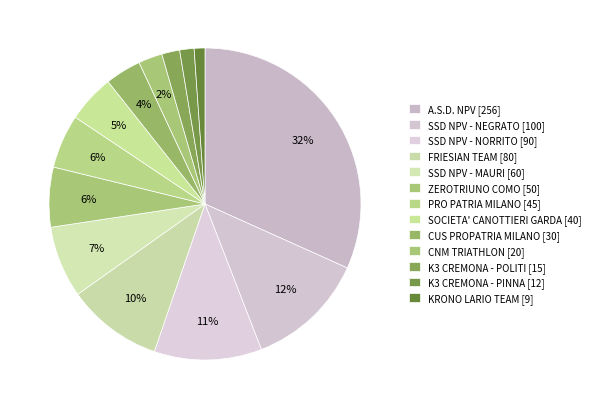

Is SSD NPV - NEGRATO [100] the majority of the pie?

No